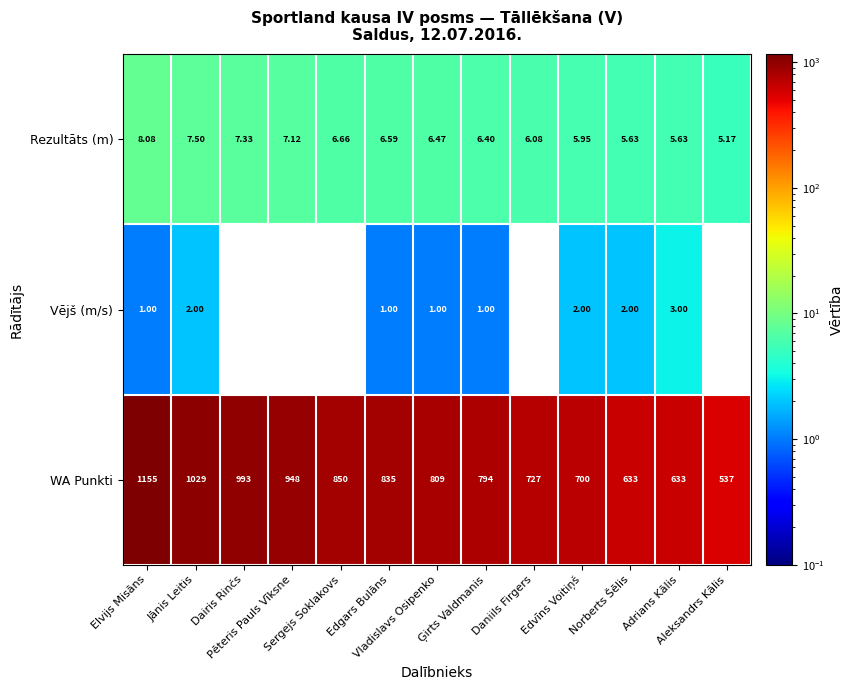

Rank the series at Jānis Leitis from lowest to highest value.

Vējš (m/s), Rezultāts (m), WA Punkti